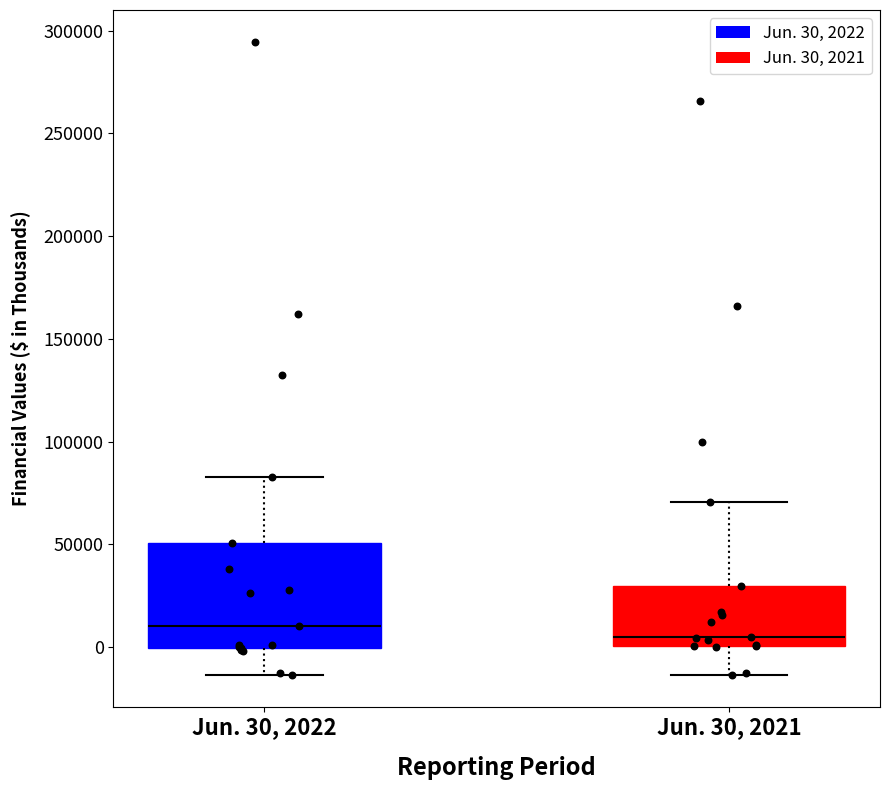

Reading left to right, transcribe this box plot: for each box, give where its median line is, the range the box spans, and where its two whiskers end, as read against the y-axis. The values are not printed on the chart, so give them approximately, as read against the axis.

Jun. 30, 2022: median 10000, box 0 to 50000, whiskers -15000 to 85000
Jun. 30, 2021: median 5000, box 0 to 30000, whiskers -15000 to 70000